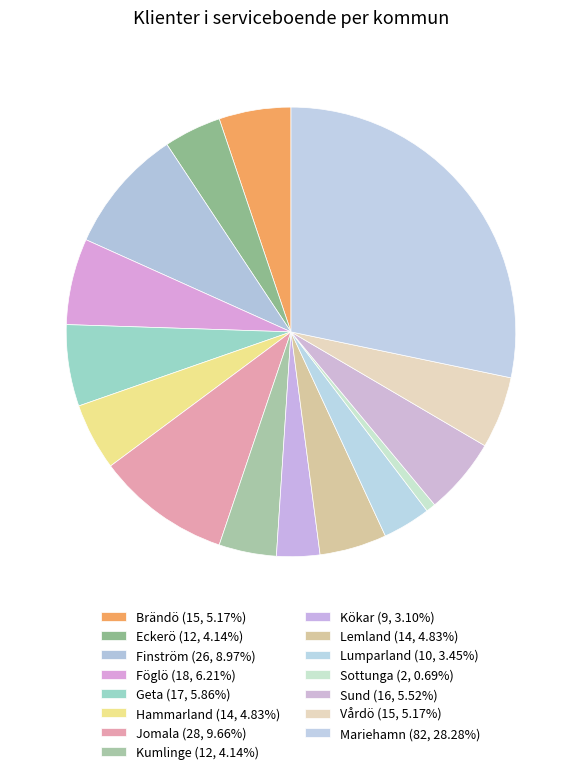

Count the number of slices in the pie.

15